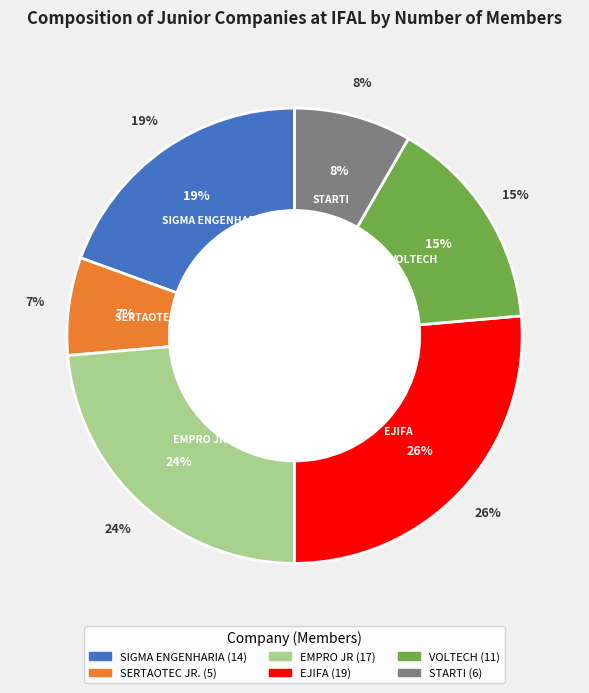

True or false: STARTI accounts for 8% of the total.

True